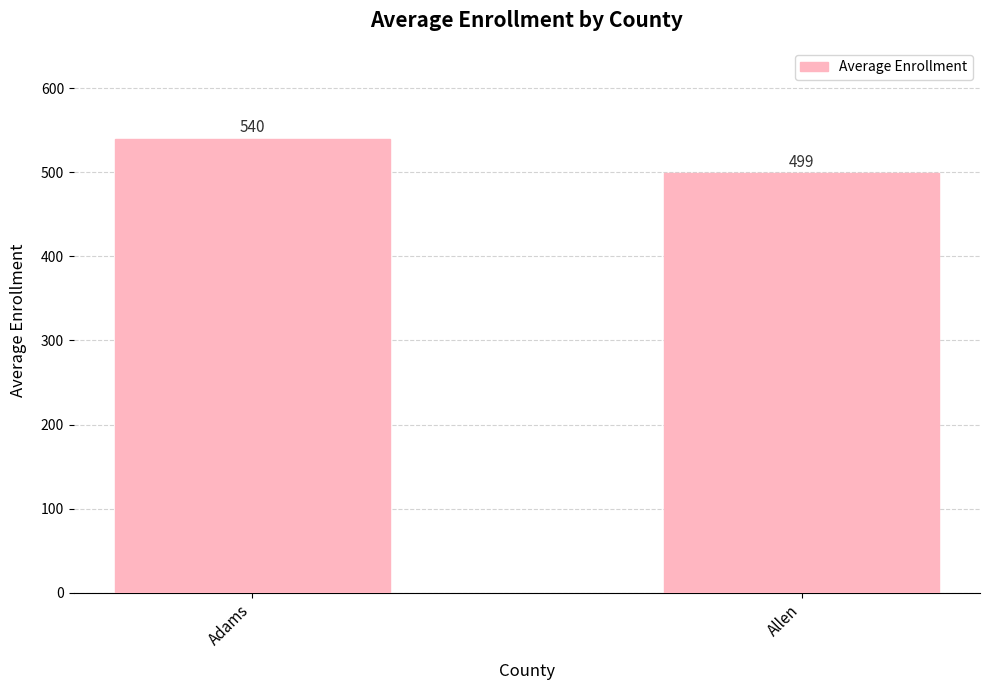

Does the chart contain any negative values?

No